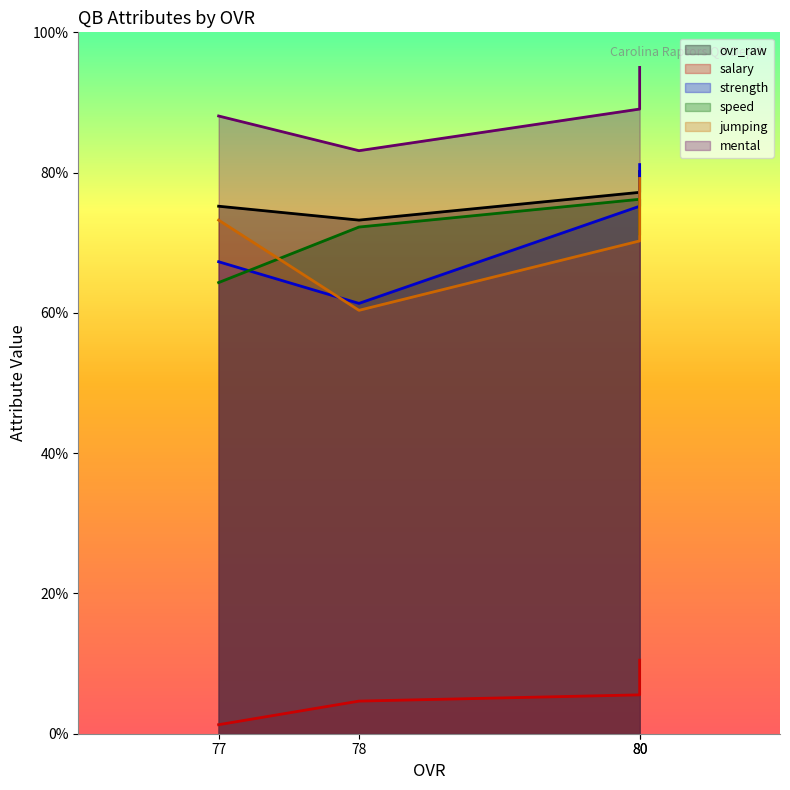

At which category is the sum across all series the highest?

80